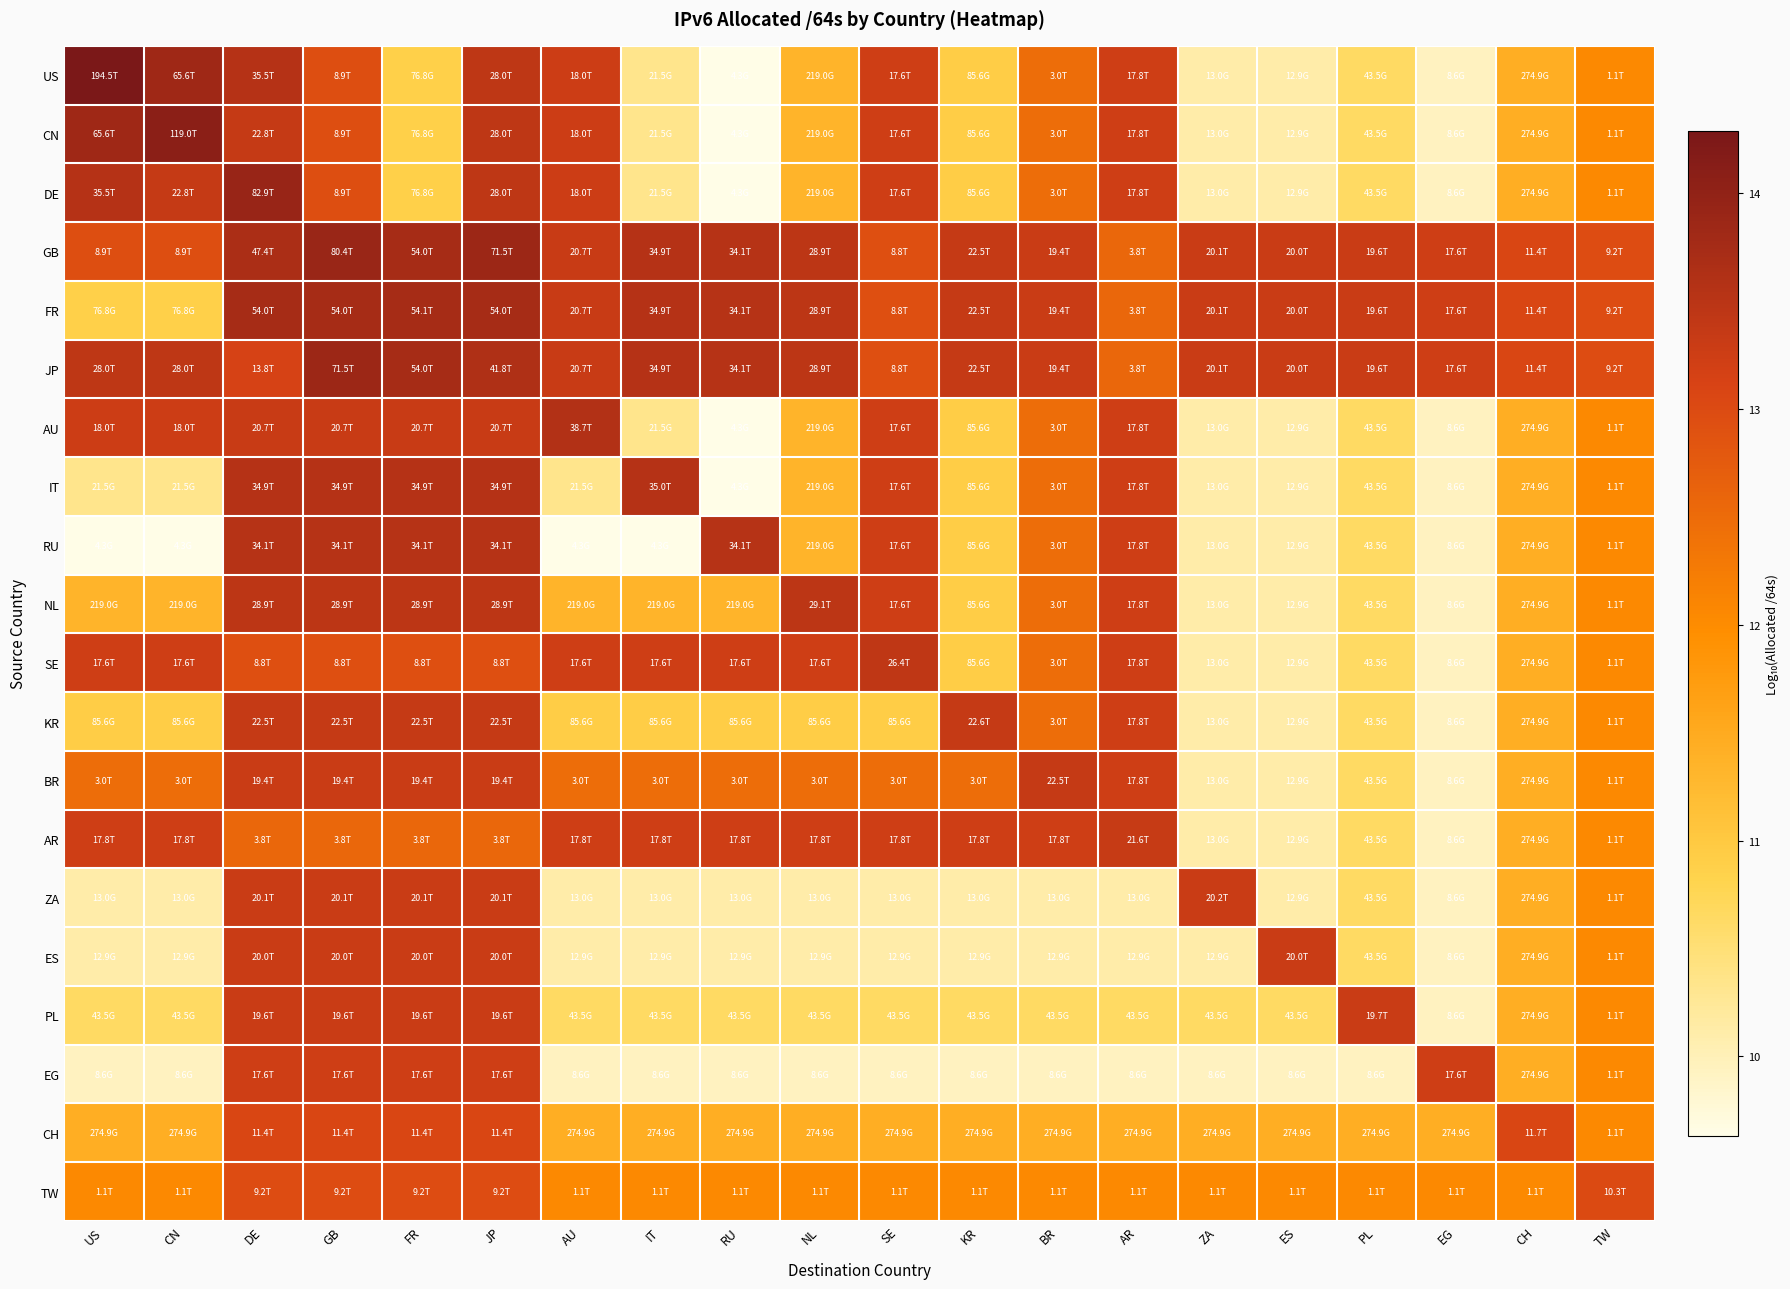

What is the total value across all series at AU?

238.8